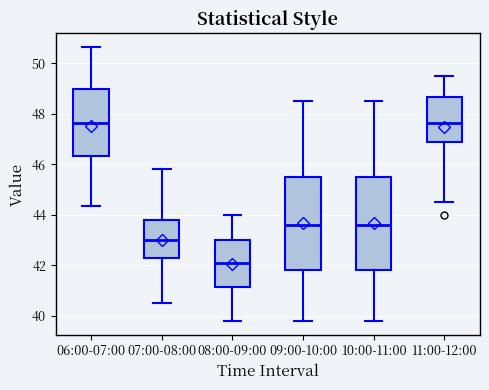

Reading left to right, read every box against the y-axis: the position of its median line, the range the box covers, and the ends of its whiskers. The values are not printed on the chart, so give them approximately, as read against the axis.

06:00-07:00: median 47.6, box 46.4 to 49.0, whiskers 44.4 to 50.6
07:00-08:00: median 43.0, box 42.4 to 43.8, whiskers 40.6 to 45.8
08:00-09:00: median 42.2, box 41.2 to 43.0, whiskers 39.8 to 44.0
09:00-10:00: median 43.6, box 41.8 to 45.6, whiskers 39.8 to 48.6
10:00-11:00: median 43.6, box 41.8 to 45.6, whiskers 39.8 to 48.6
11:00-12:00: median 47.6, box 47.0 to 48.6, whiskers 44.6 to 49.6